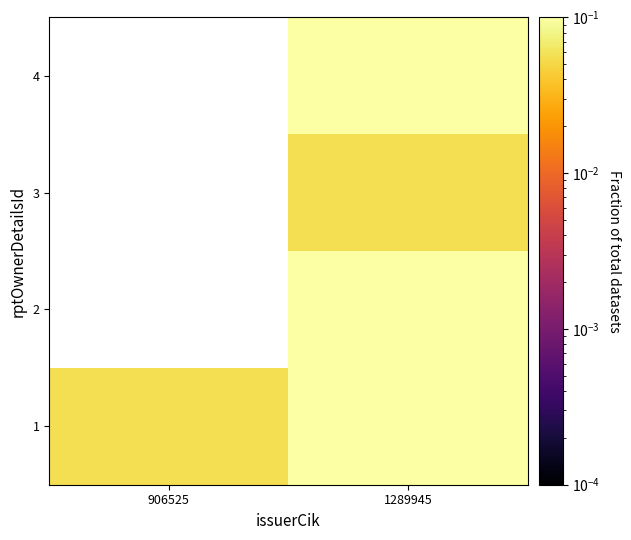

Is the value of 3 at 906525 greater than the value of 2 at 906525?

No